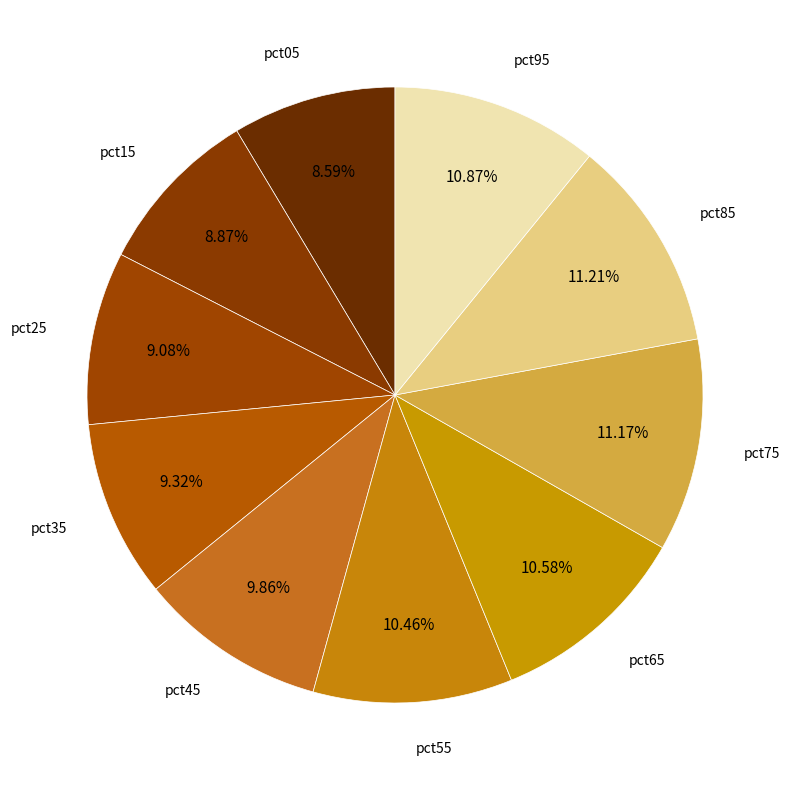

Combined, what portion of the pie is pct55 and pct75?

21.6%